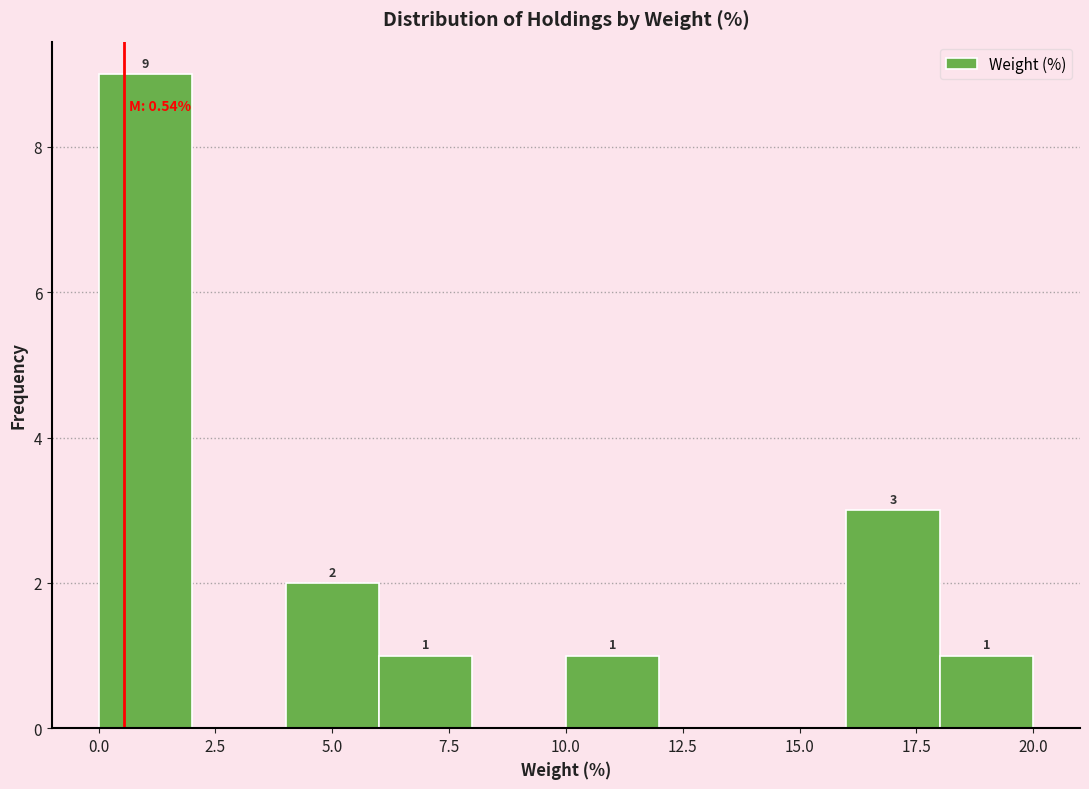

Over which range of the x-axis is the bar tallest?

0 to 2